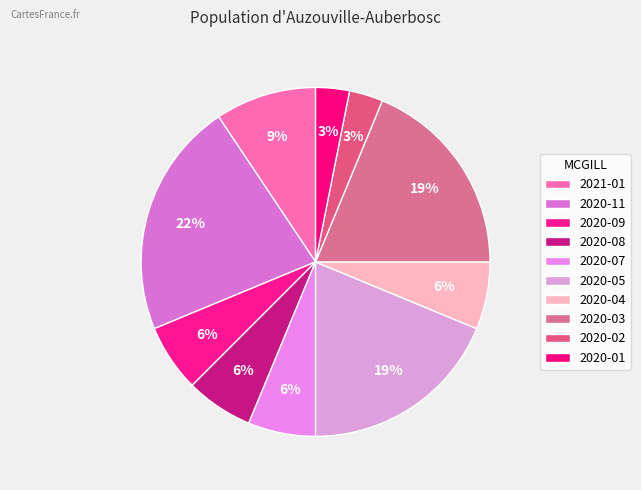

Count the number of slices in the pie.

10